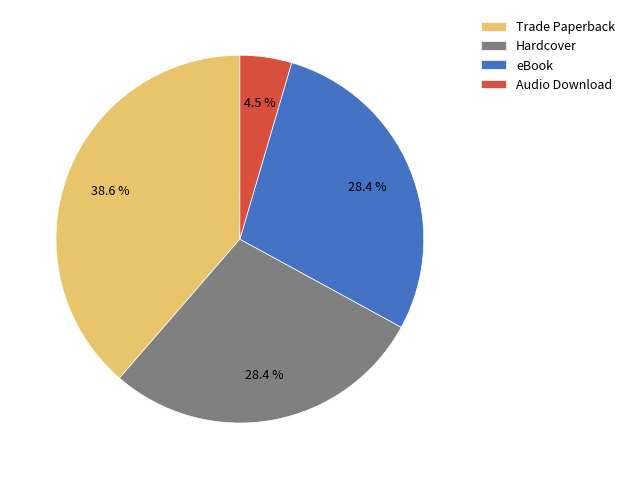

To the nearest percent, what percentage of the pie is Trade Paperback?

39%